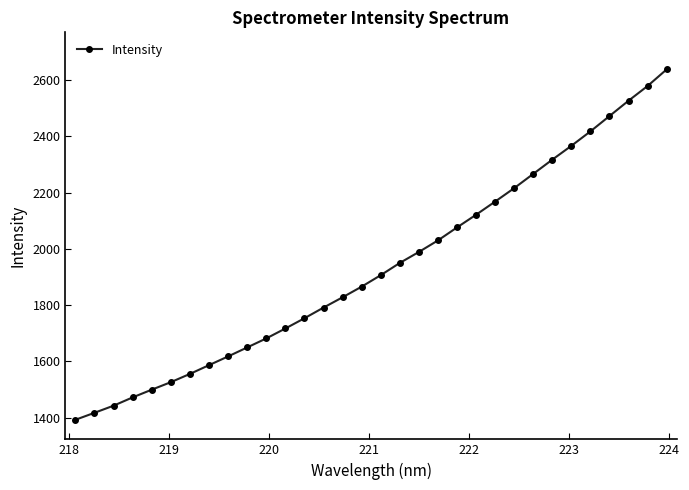

What is the minimum value shown in the chart?

1392.0